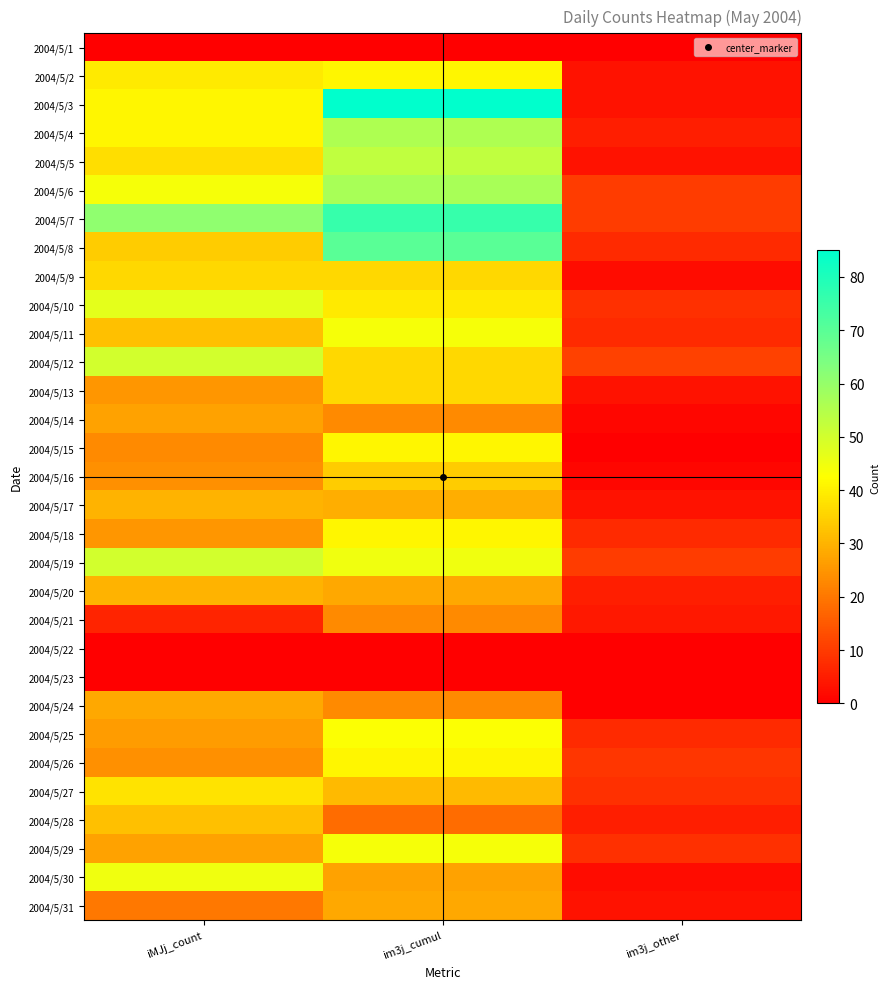

Which series has the largest total across all categories?

2004/5/7